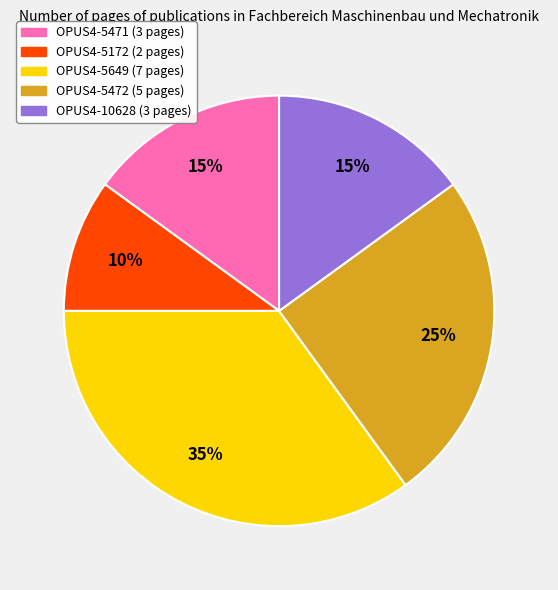

To the nearest percent, what is the difference between the largest and smallest slice percentages?

25%